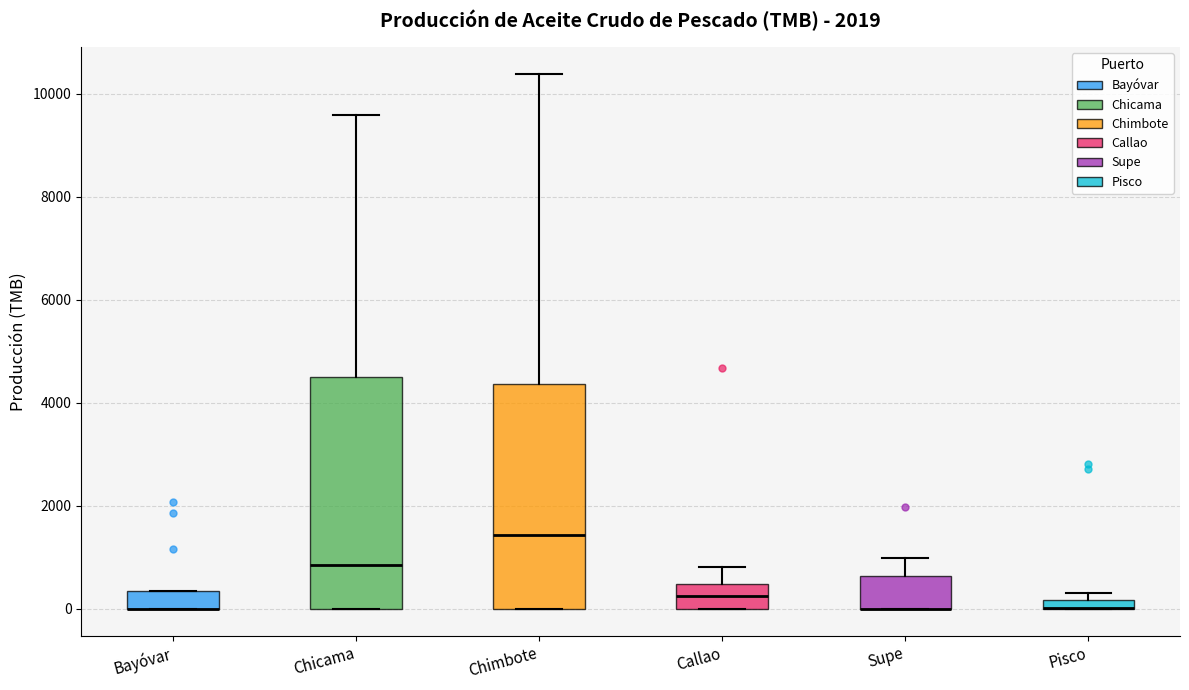

Where does the upper whisker of the box for Supe end on the y-axis? The values are not printed on the chart, so give them approximately, as read against the axis.

1000